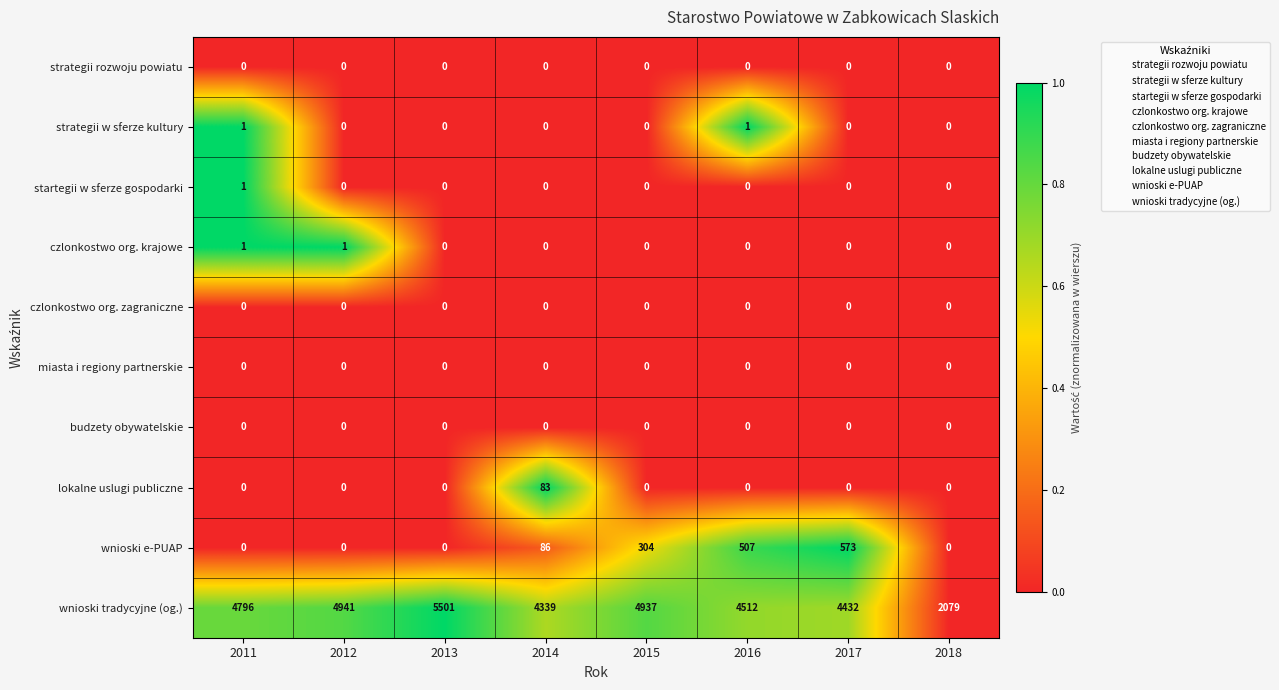

What is the greatest value displayed?

5501